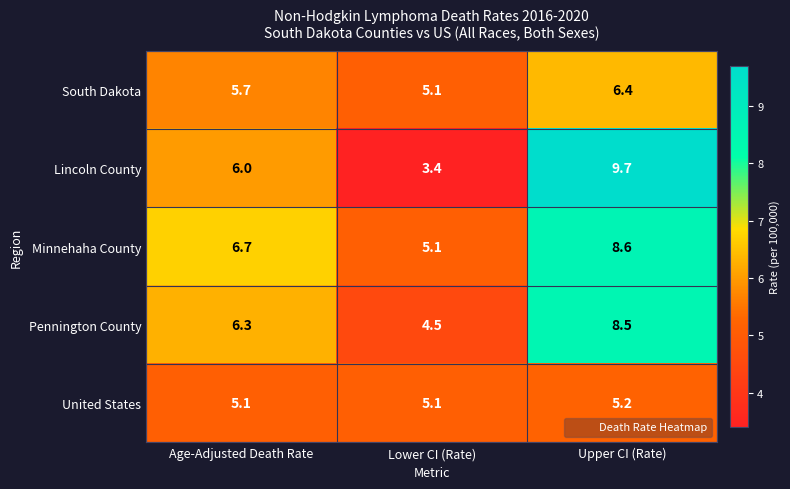

Where is Pennington County nearest to the value 6?

Age-Adjusted Death Rate